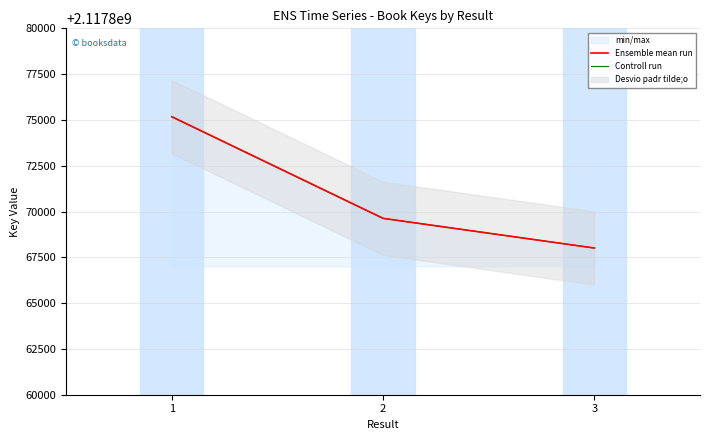

What is the total value across all series at 3?

4235736014